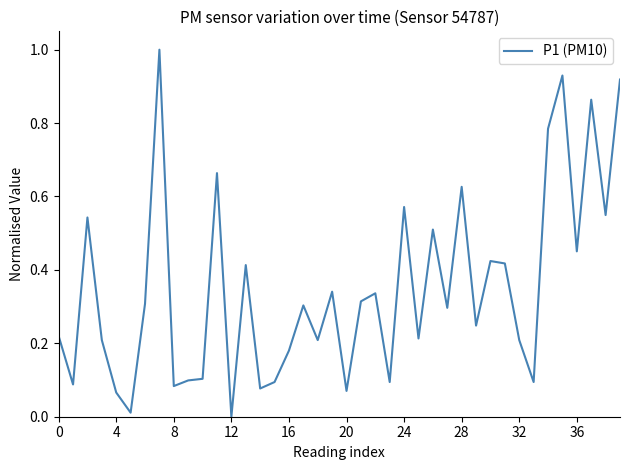

What is the maximum value shown in the chart?

1.0